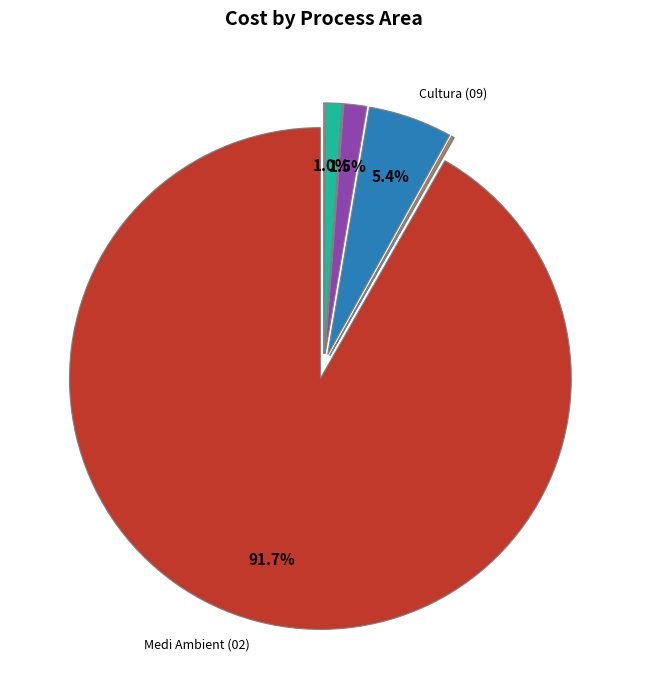

Count the number of slices in the pie.

8